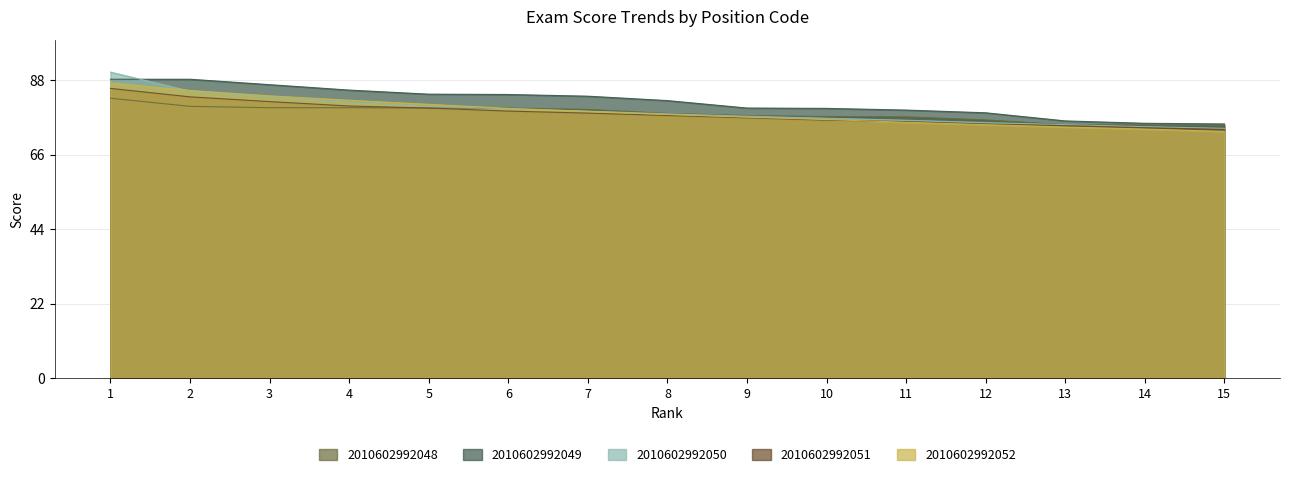

What is the lowest value of the 2010602992049 series?

75.1